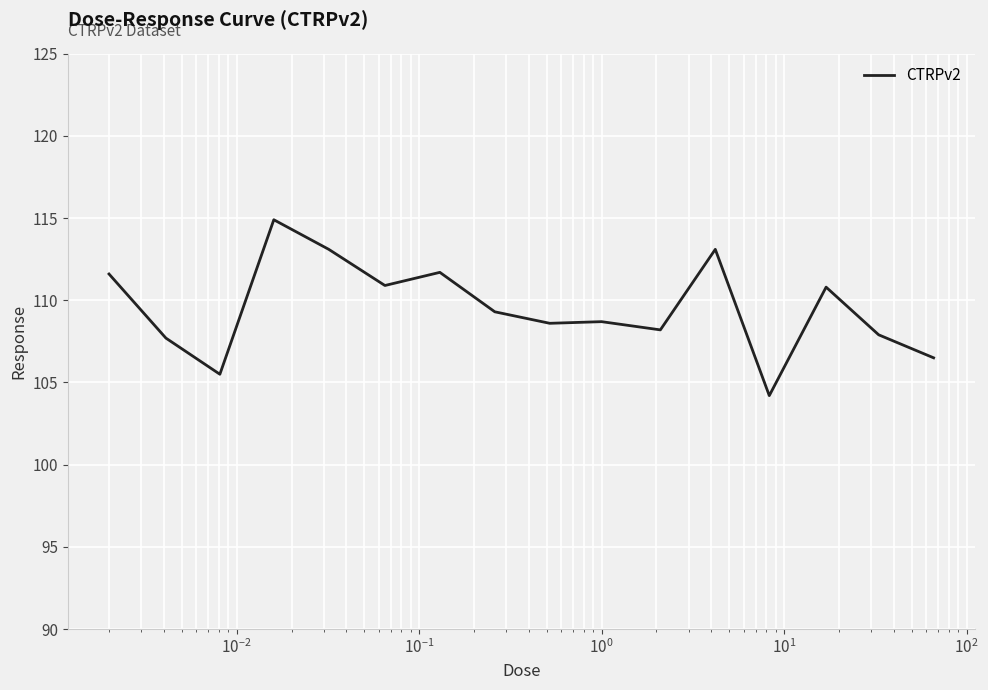

What is the smallest value displayed?

104.2